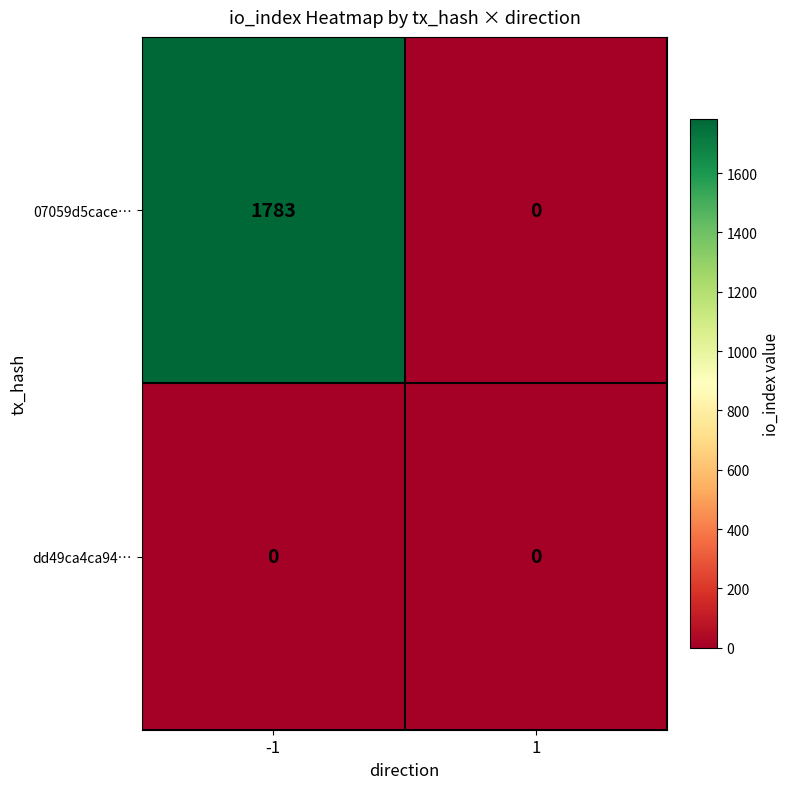

Reading left to right, what are all the values shown in this chart?

07059d5cace…: -1=1783	1=0
dd49ca4ca94…: -1=0	1=0